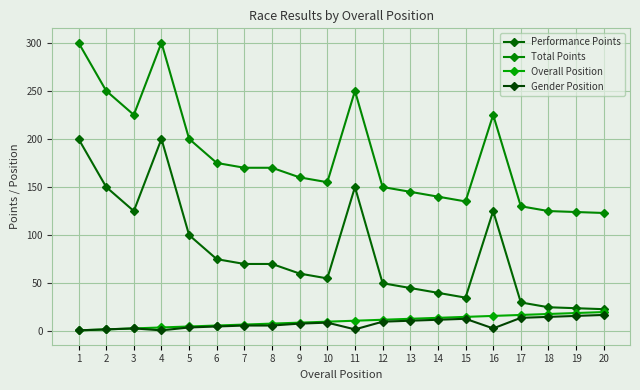

At which label is Gender Position closest to 9?

10